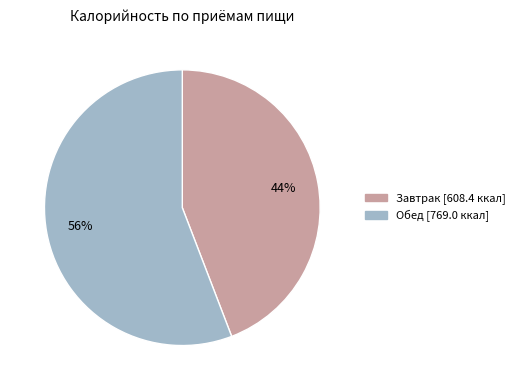

To the nearest percent, what is the difference between the Завтрак and Обед slice percentages?

12%